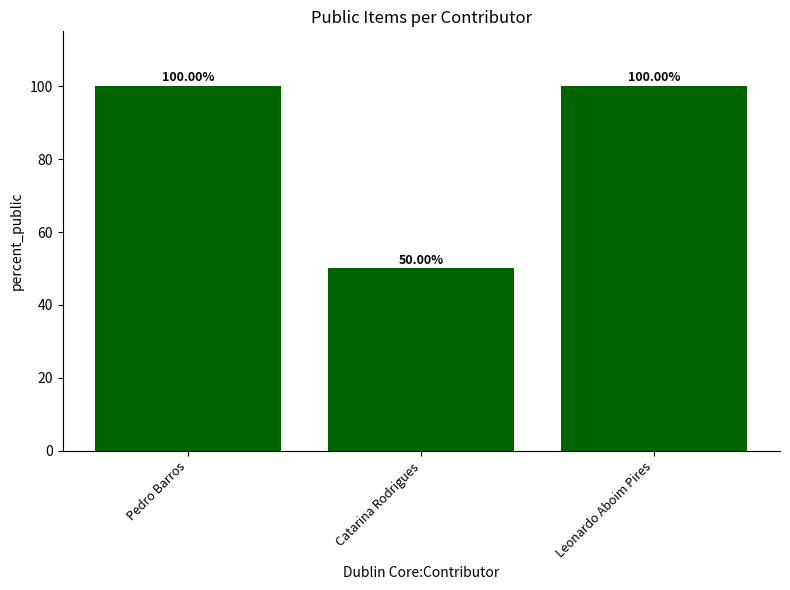

What is the sum of all values?

250